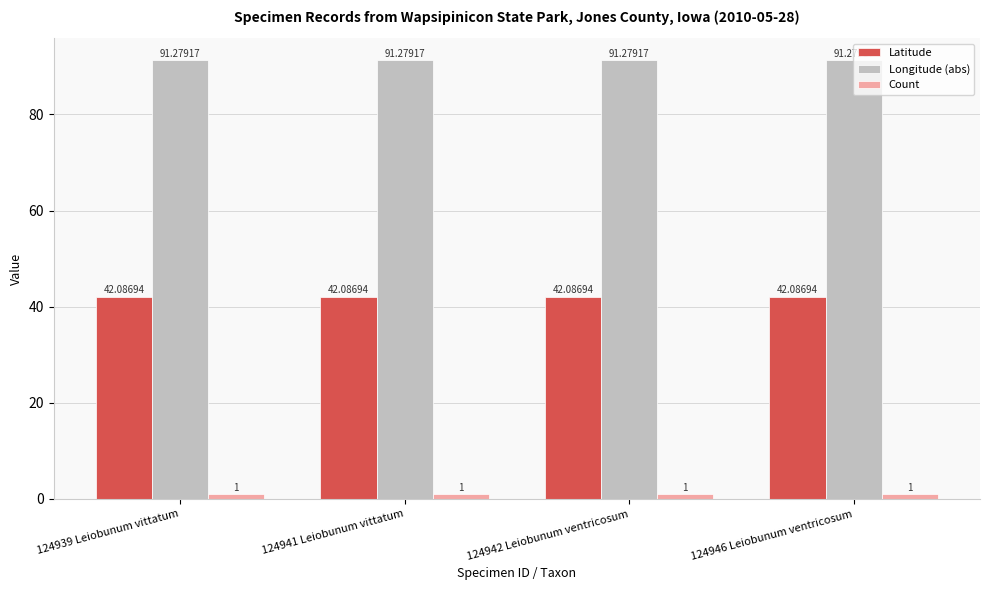

List the series in order of their peak value, lowest first.

Count, Latitude, Longitude (abs)